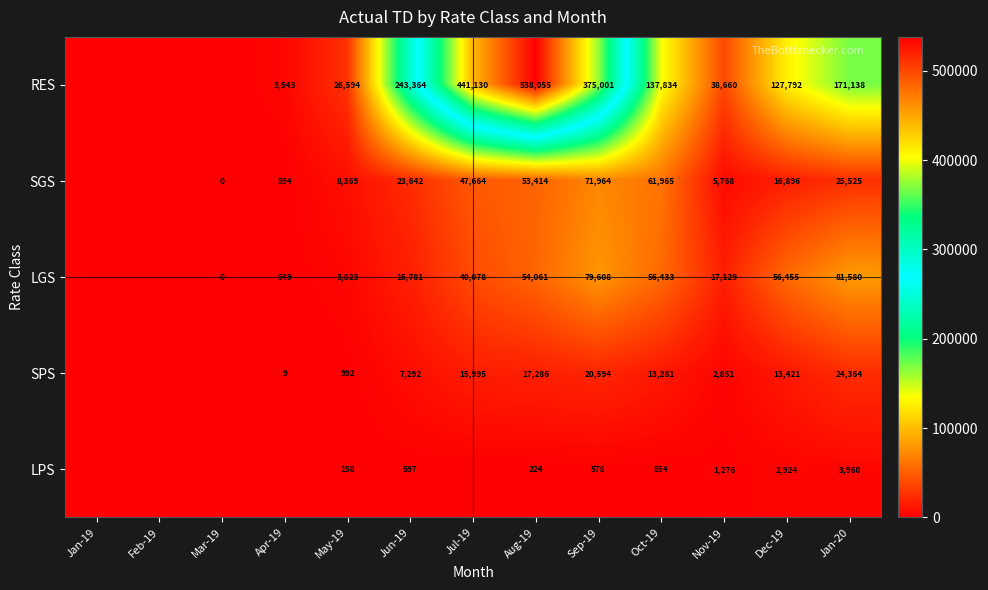

What is the spread (max minus min) of values at Jul-19?

441129.8